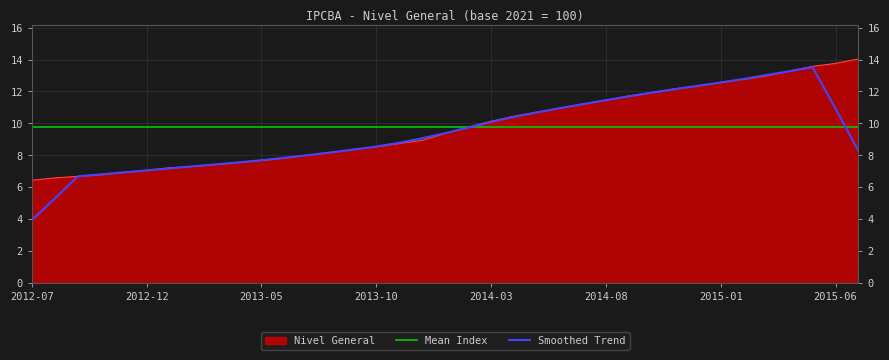

The value at 2014-10 is 6.7. True or false?

False